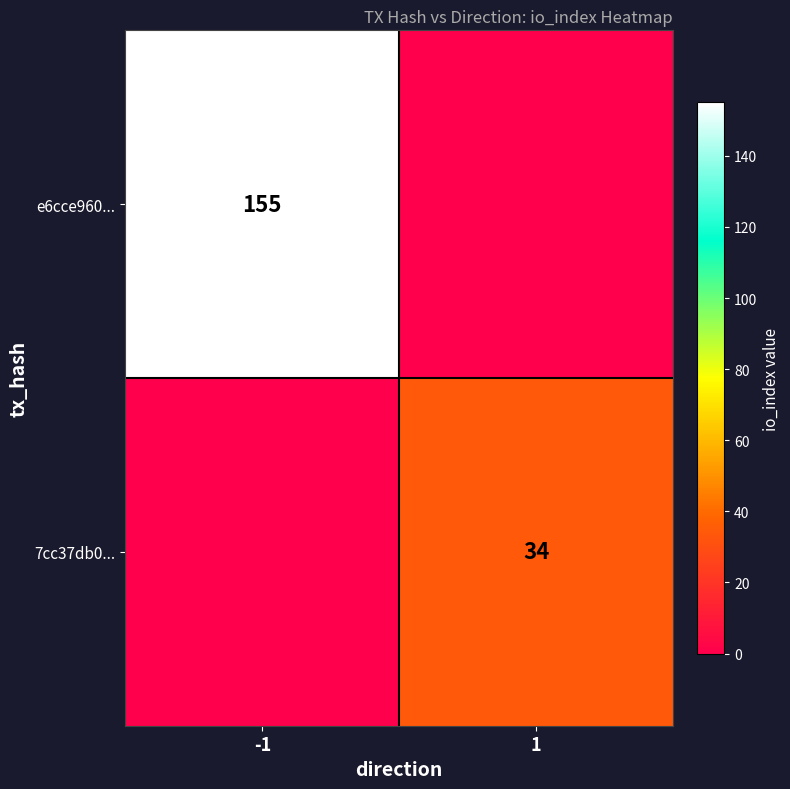

True or false: e6cce960... has a value of 155 at -1.

True